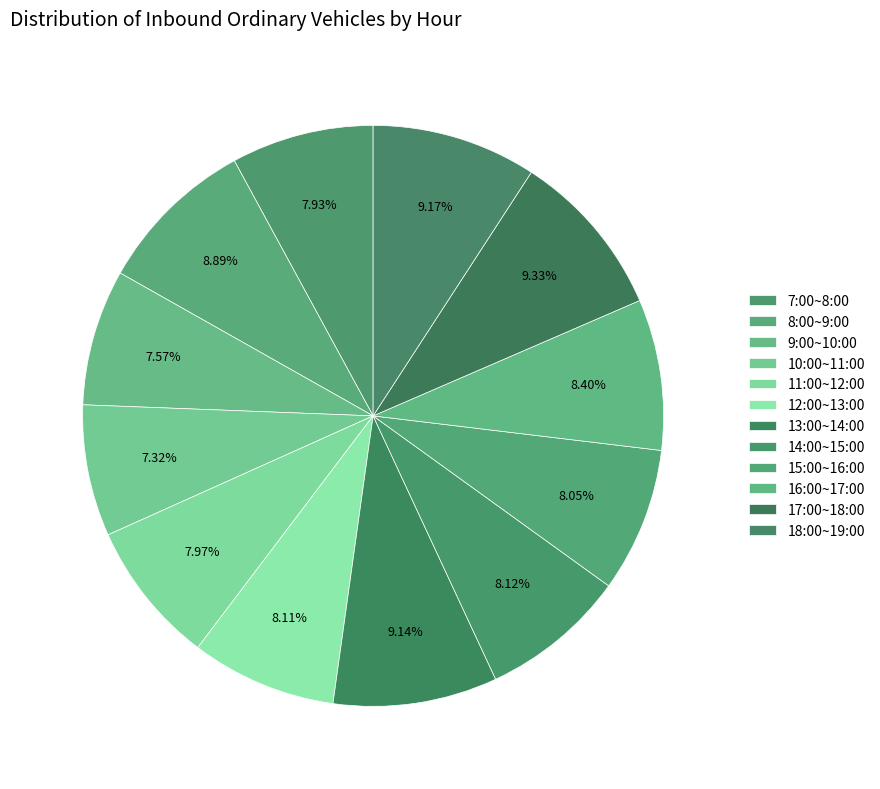

Is it true that 14:00~15:00 is 8% of the pie?

True